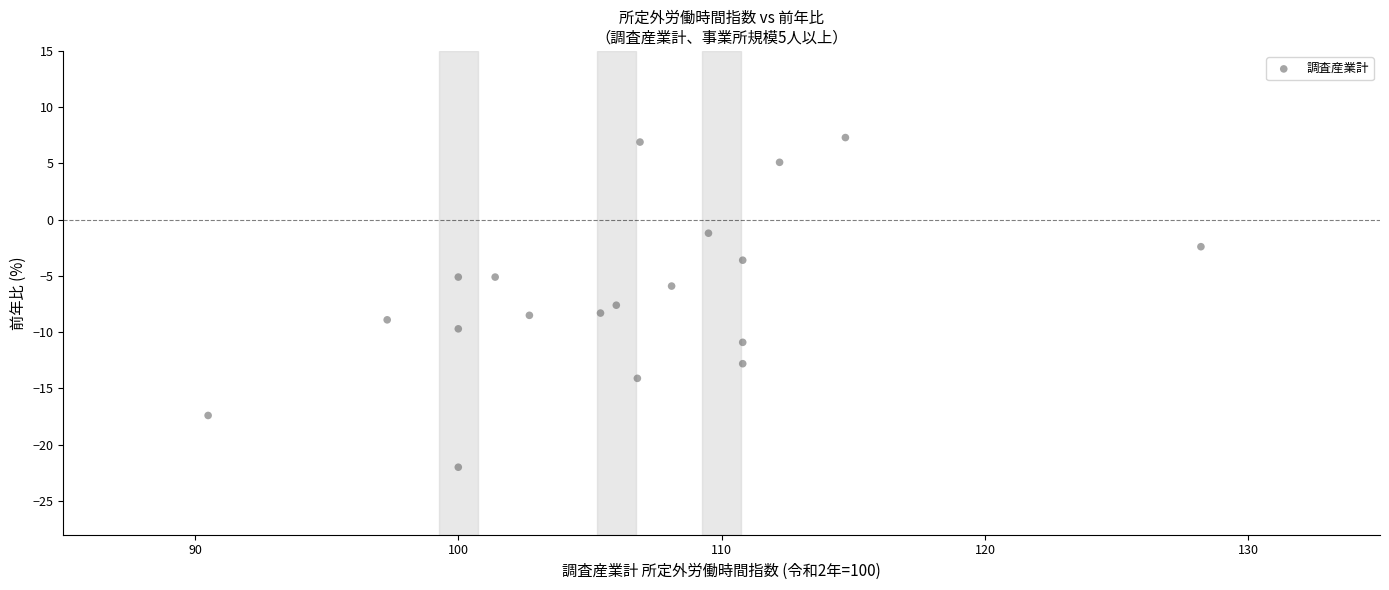

What is the range of Y values (max minus min)?

29.3